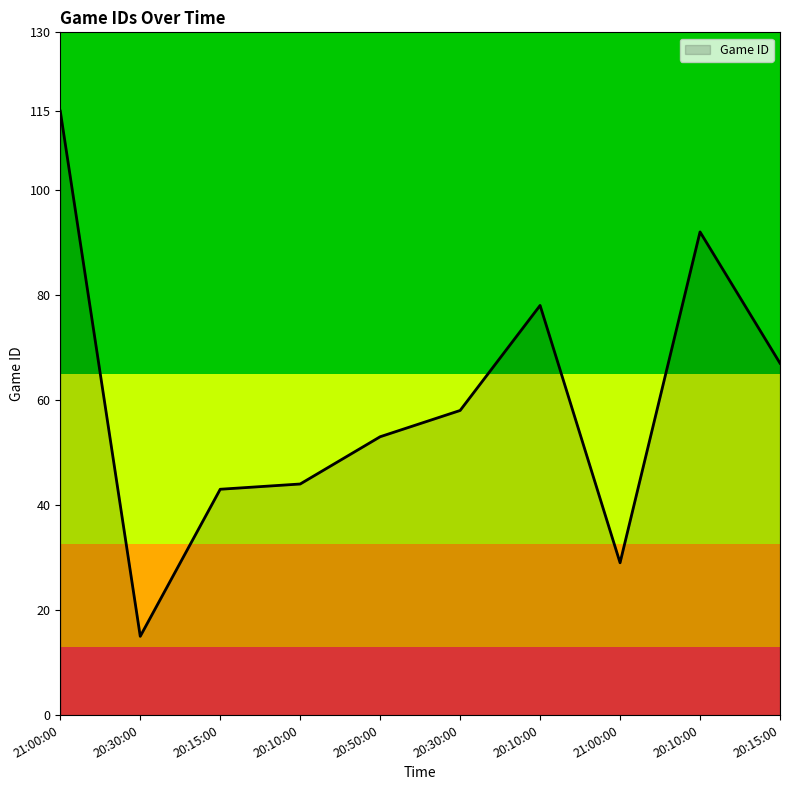

Reading right to left, transcribe all the data shown in this chart.

67	92	29	78	58	53	44	43	15	115